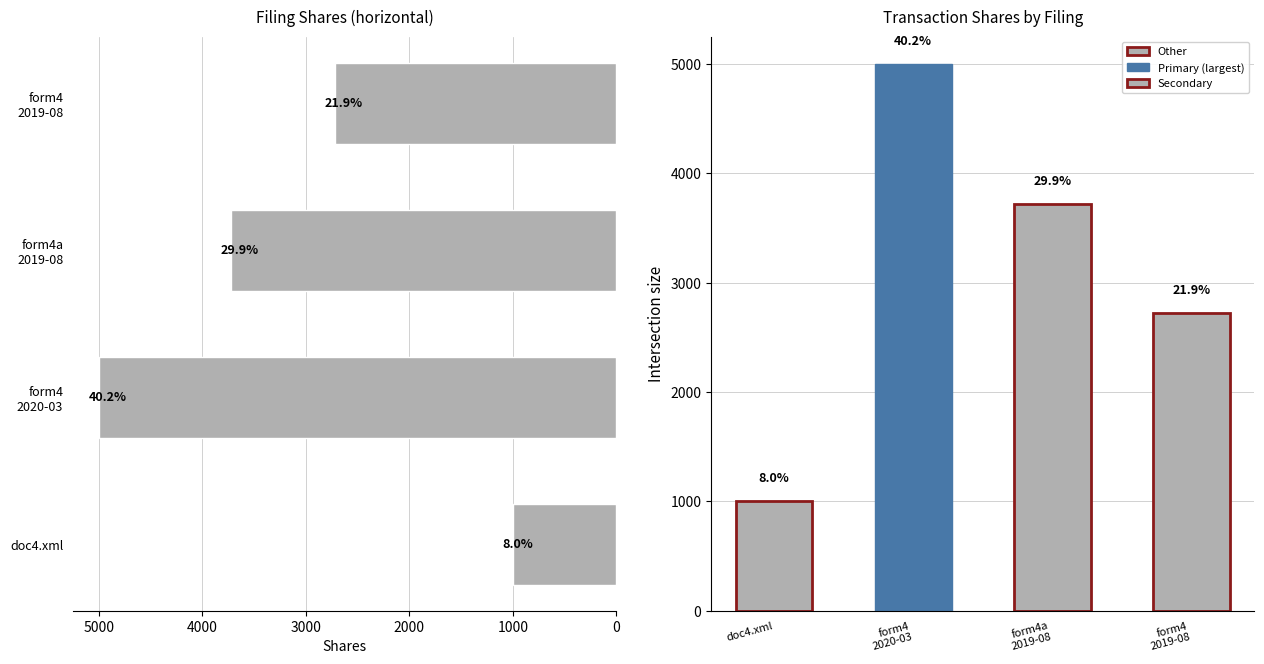

True or false: the data shows 1785 at doc4.xml.

False